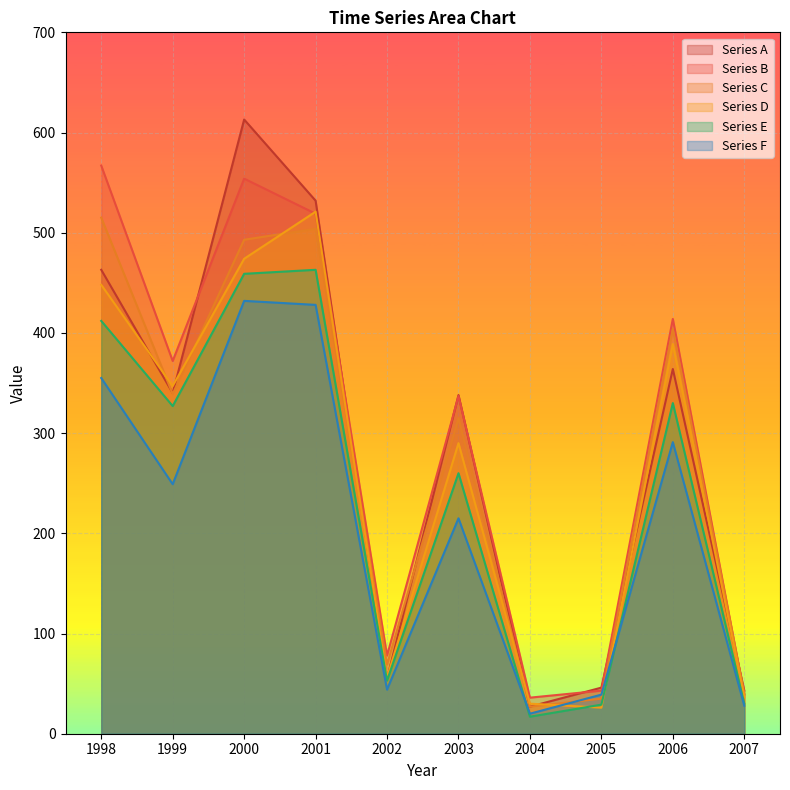

What value does the Series E series have at 2002, to the nearest 5?

55